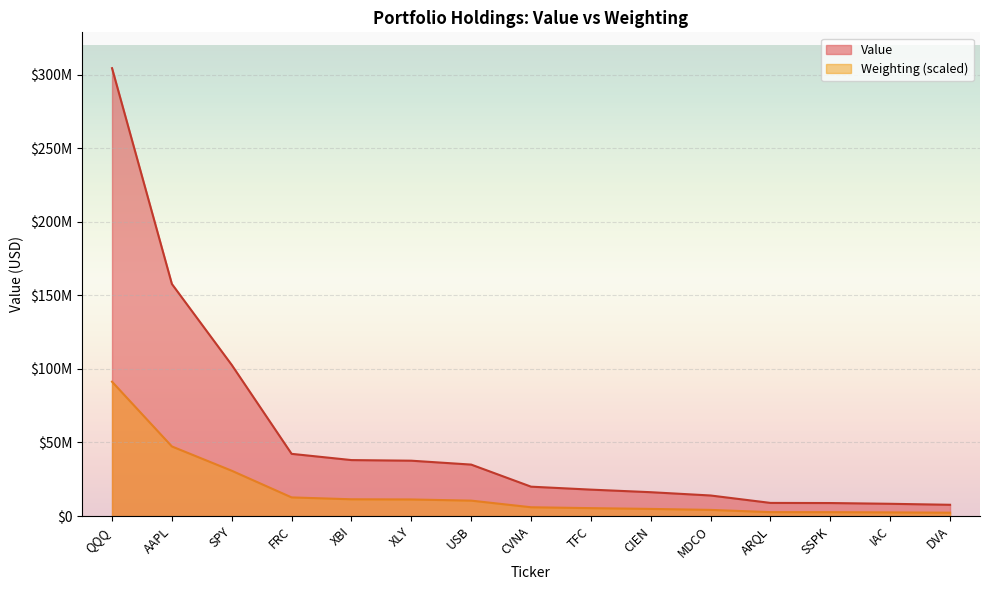

At how many categories does at least one series exceed 23962295?

7